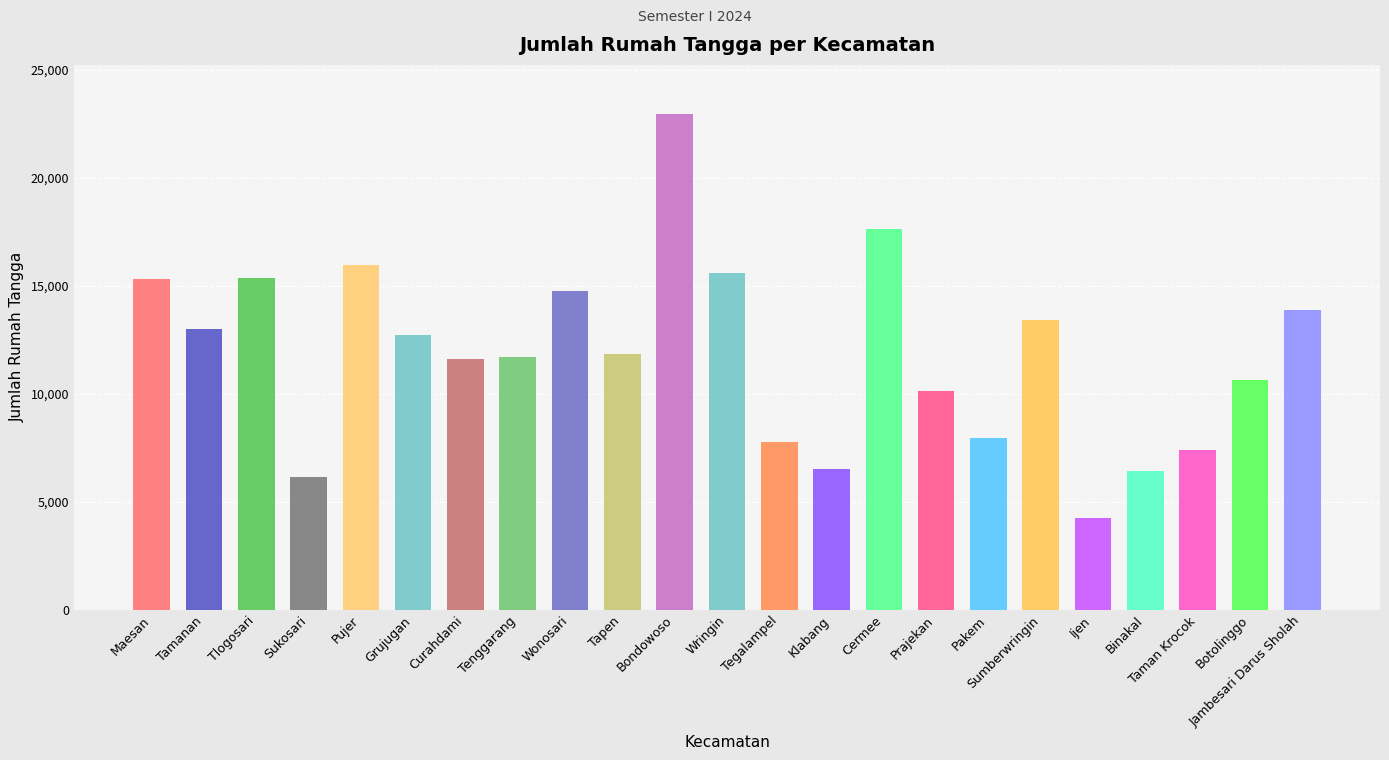

What is the change in value from Bondowoso to Binakal?

-16503